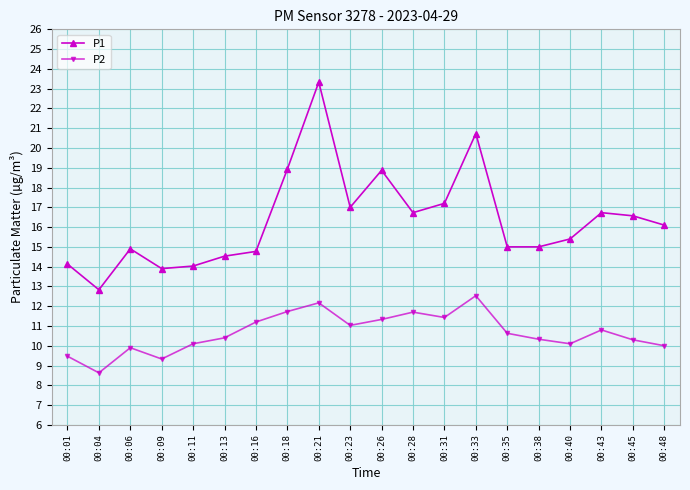

Rank the series at 00:01 from lowest to highest value.

P2, P1